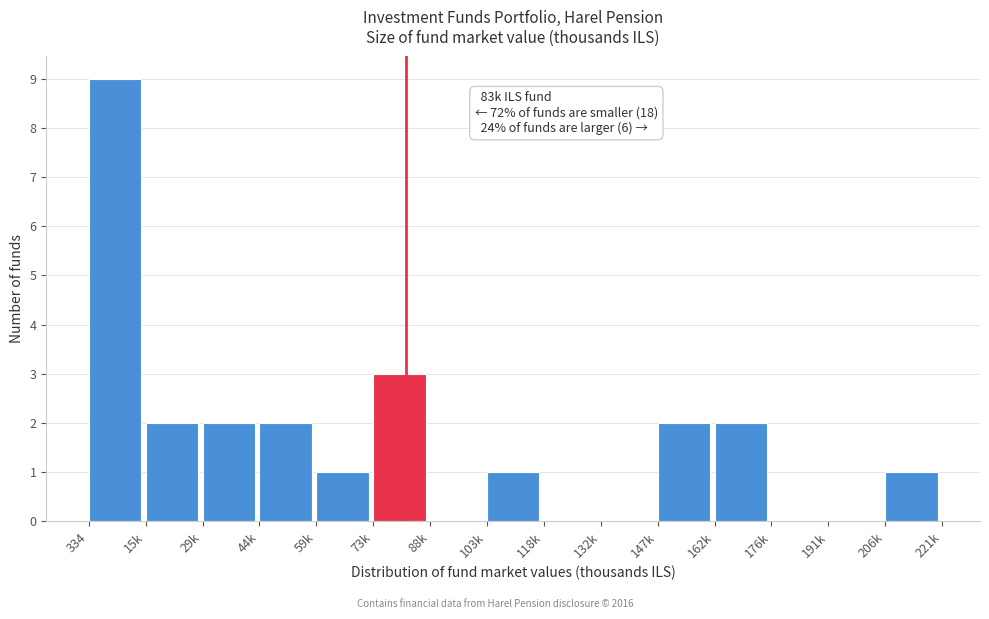

Reading left to right, transcribe all the data shown in this chart.

334=9	15k=2	29k=2	44k=2	59k=1	73k=3	88k=0	103k=1	118k=0	132k=0	147k=2	162k=2	176k=0	191k=0	206k=1